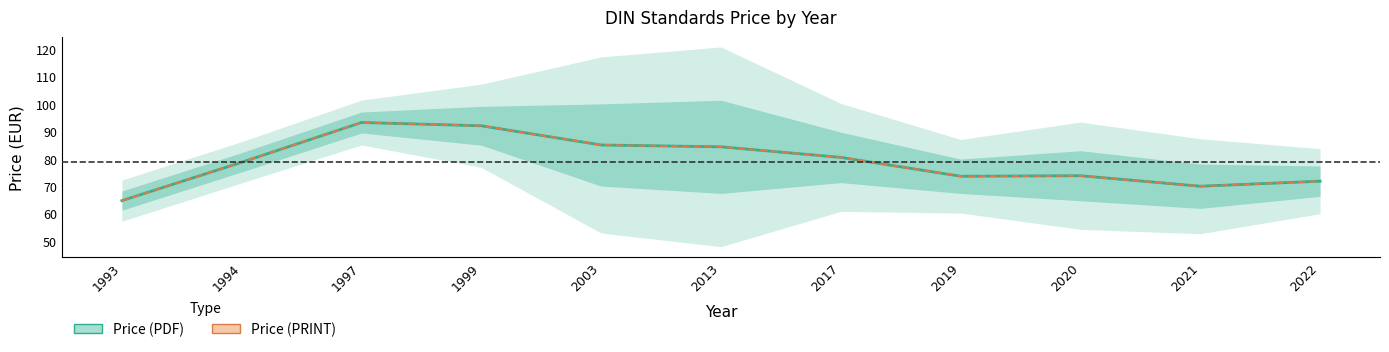

At which category is the sum across all series the highest?

1997